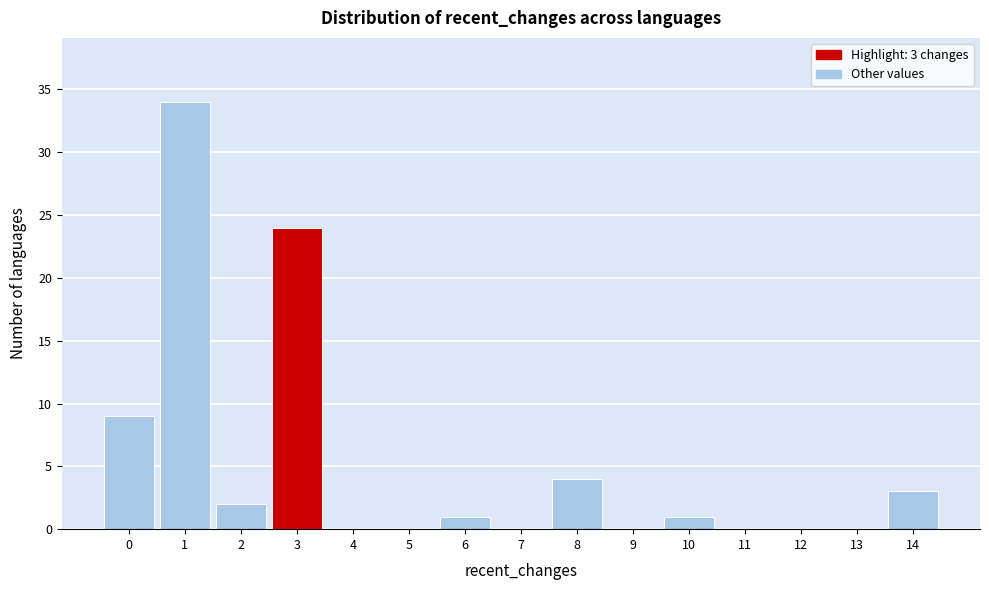

Over which range of the x-axis is the bar tallest?

0.5 to 1.5